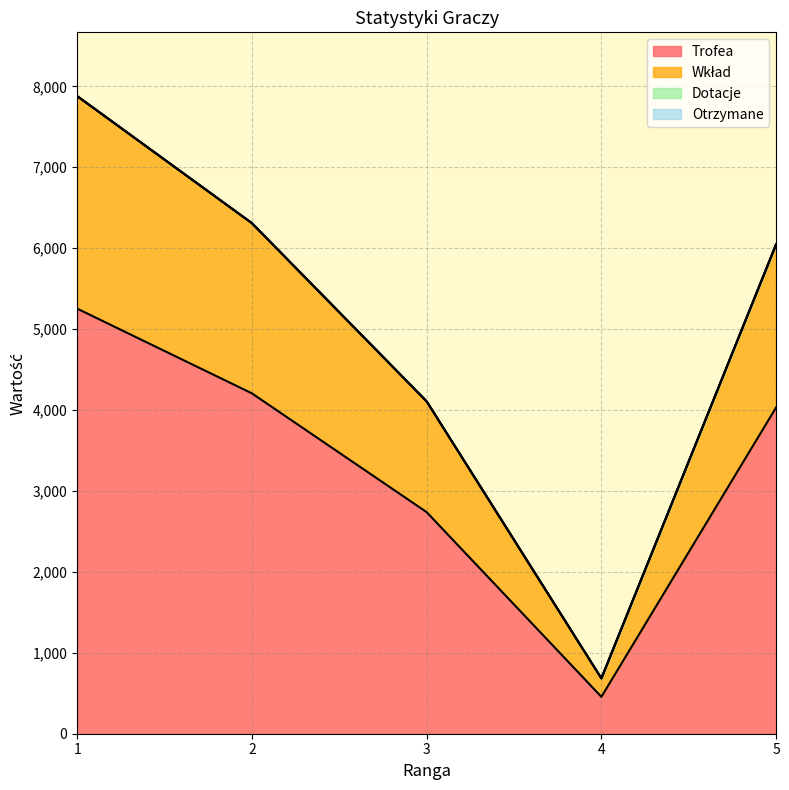

True or false: Wkład and Trofea intersect in this chart.

False